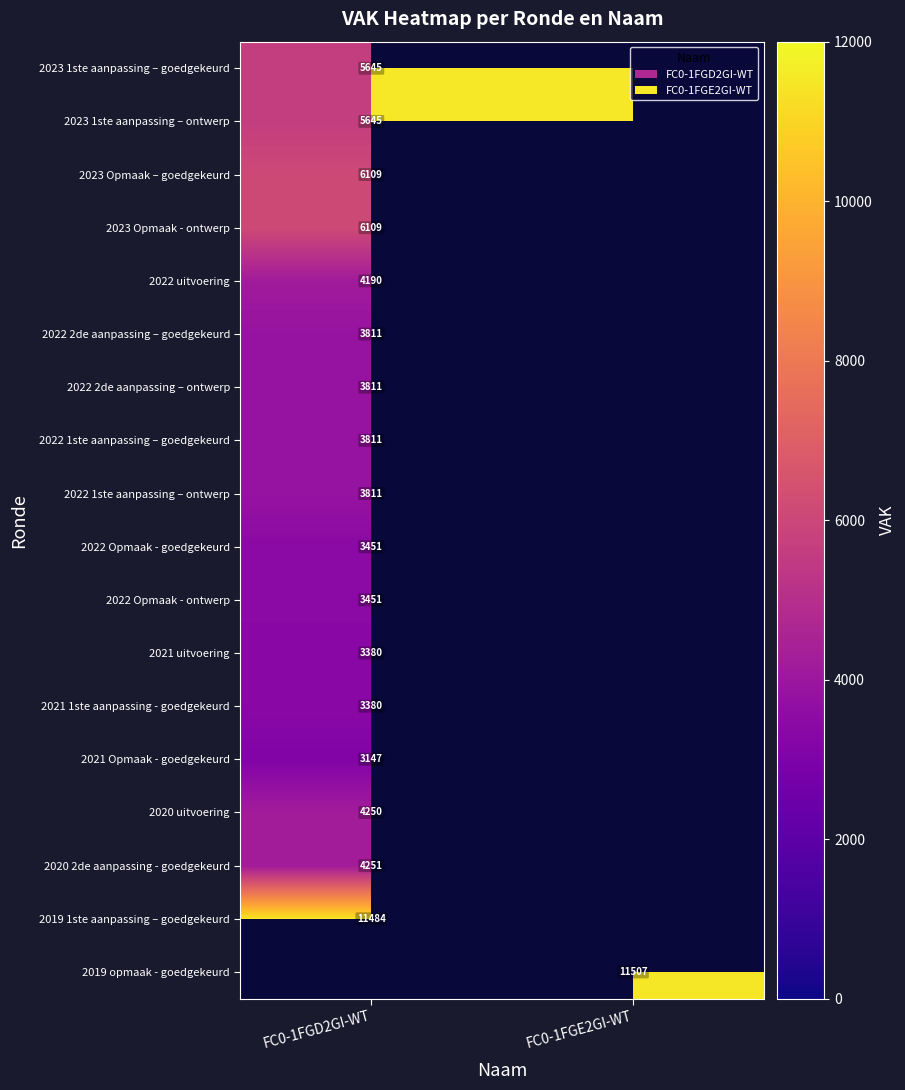

The value of 2020 2de aanpassing - goedgekeurd at FC0-1FGD2GI-WT is 4251. True or false?

True